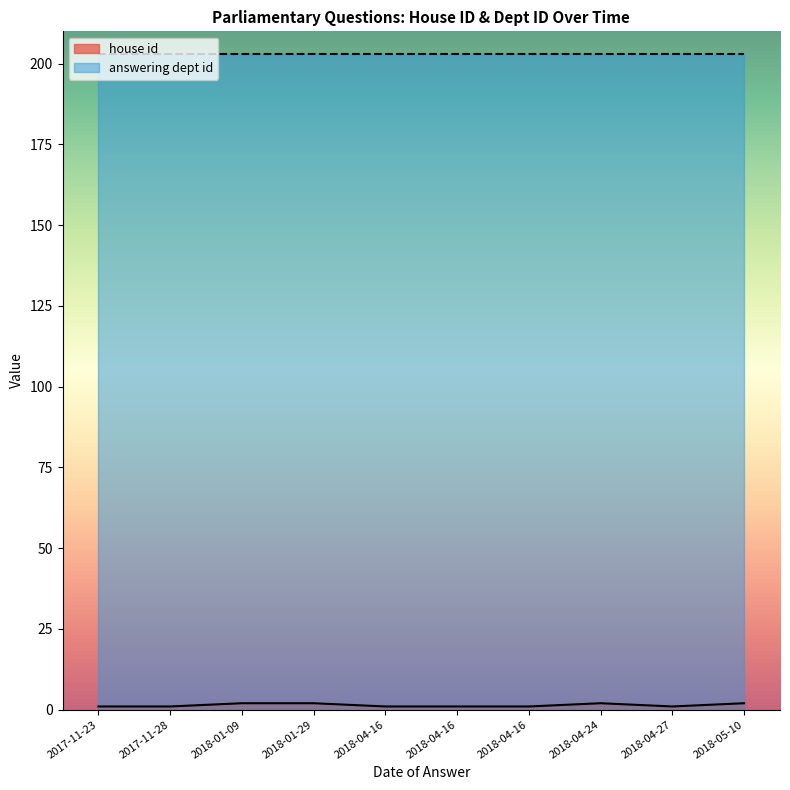

True or false: answering dept id and house id cross at least once.

False